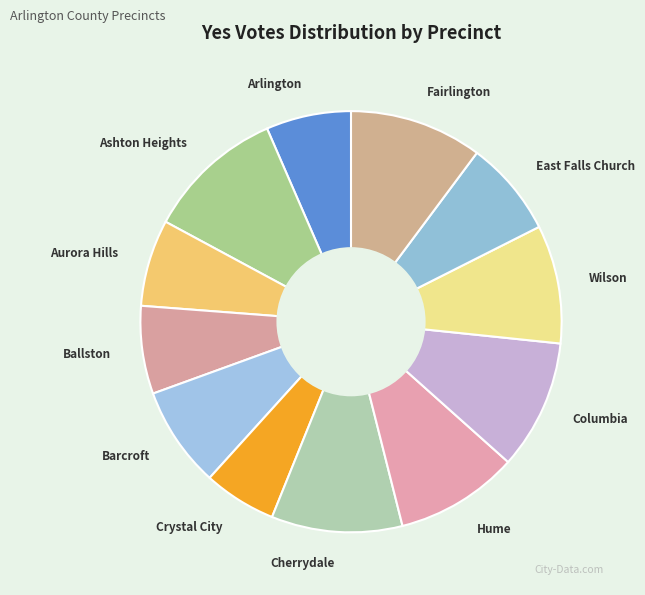

Is the sum of Fairlington and Crystal City greater than half?

No